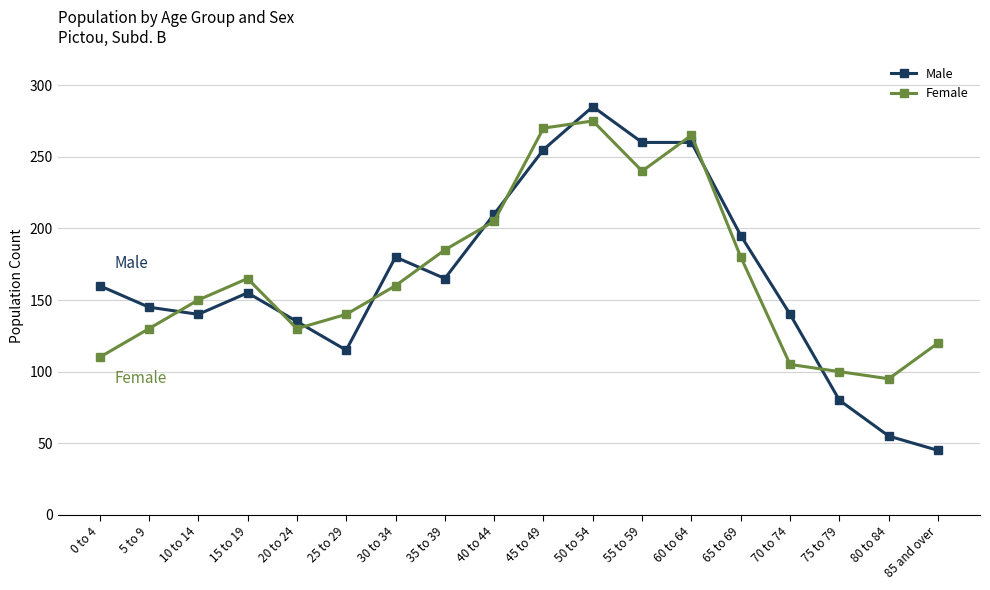

At how many categories does at least one series exceed 83?

18